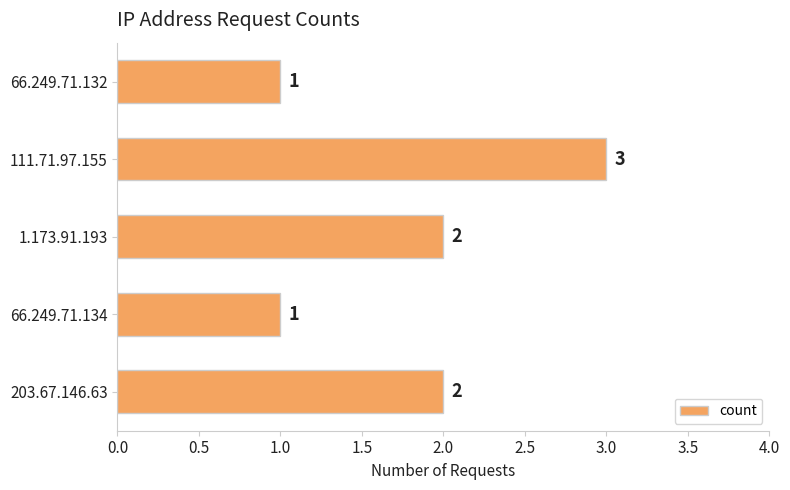

How many values are between 1 and 2?

4